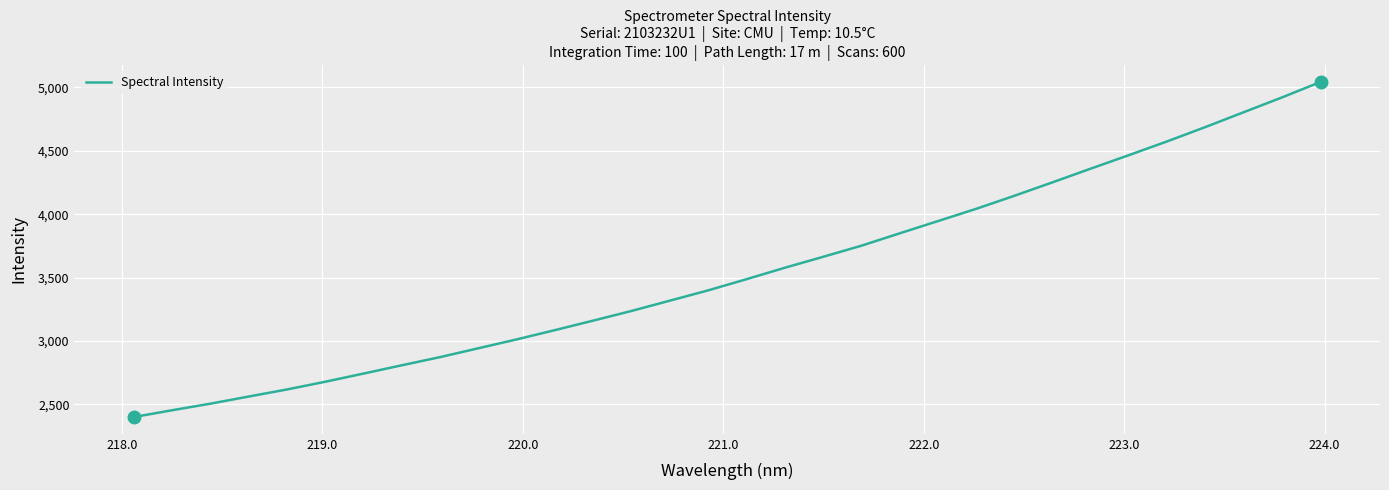

What is the smallest value displayed?

2400.0